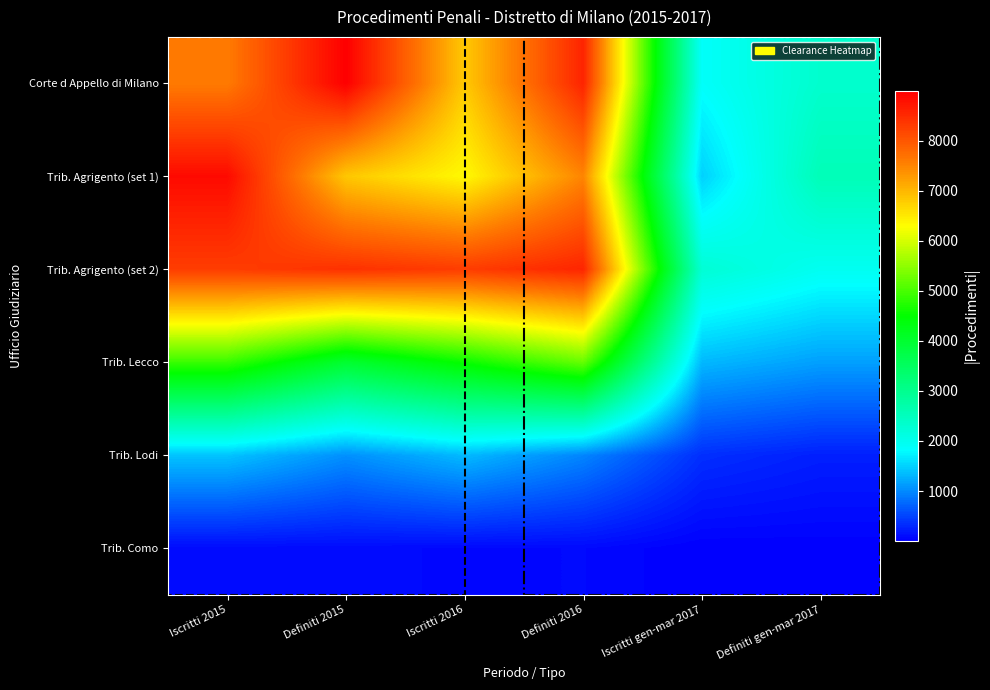

Reading left to right, transcribe all the data shown in this chart.

Corte d Appello di Milano: Iscritti 2015=7592	Definiti 2015=8991	Iscritti 2016=6822	Definiti 2016=8571	Iscritti gen-mar 2017=1863	Definiti gen-mar 2017=2336
Trib. Agrigento (set 1): Iscritti 2015=8863	Definiti 2015=6837	Iscritti 2016=6339	Definiti 2016=7491	Iscritti gen-mar 2017=1491	Definiti gen-mar 2017=2570
Trib. Agrigento (set 2): Iscritti 2015=8289	Definiti 2015=8425	Iscritti 2016=8294	Definiti 2016=8556	Iscritti gen-mar 2017=2258	Definiti gen-mar 2017=1955
Trib. Lecco: Iscritti 2015=4897	Definiti 2015=3987	Iscritti 2016=4564	Definiti 2016=5219	Iscritti gen-mar 2017=1324	Definiti gen-mar 2017=1148
Trib. Lodi: Iscritti 2015=1401	Definiti 2015=1038	Iscritti 2016=1334	Definiti 2016=963	Iscritti gen-mar 2017=349	Definiti gen-mar 2017=238
Trib. Como: Iscritti 2015=91	Definiti 2015=95	Iscritti 2016=72	Definiti 2016=82	Iscritti gen-mar 2017=10	Definiti gen-mar 2017=18